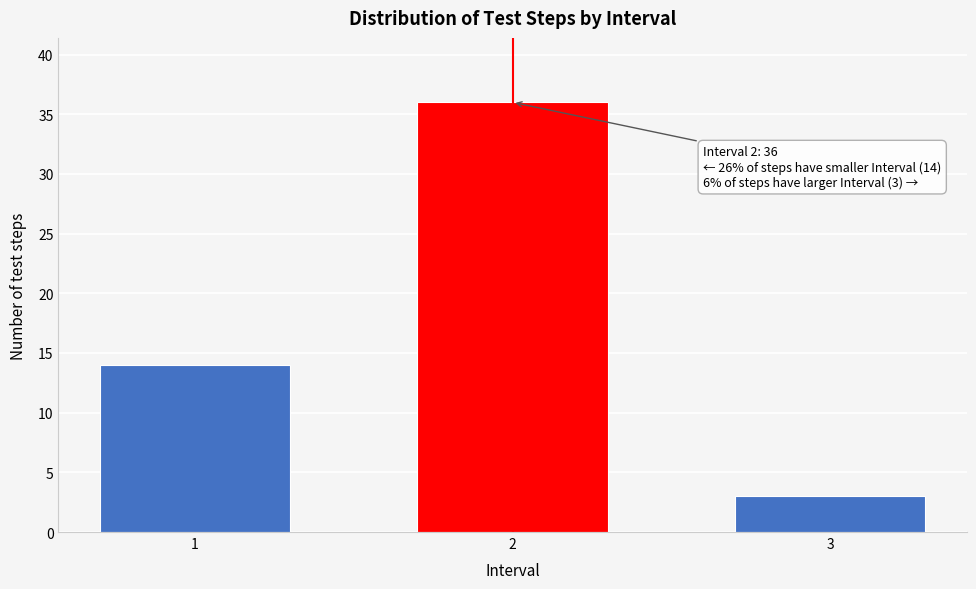

Reading left to right, extract all data points from this chart.

1=14	2=36	3=3